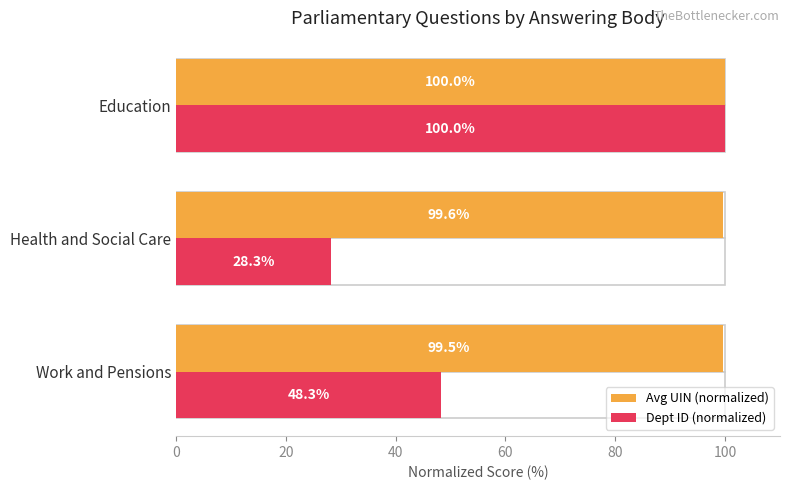

Is it true that Avg UIN (normalized) equals 99.5 at Work and Pensions?

True